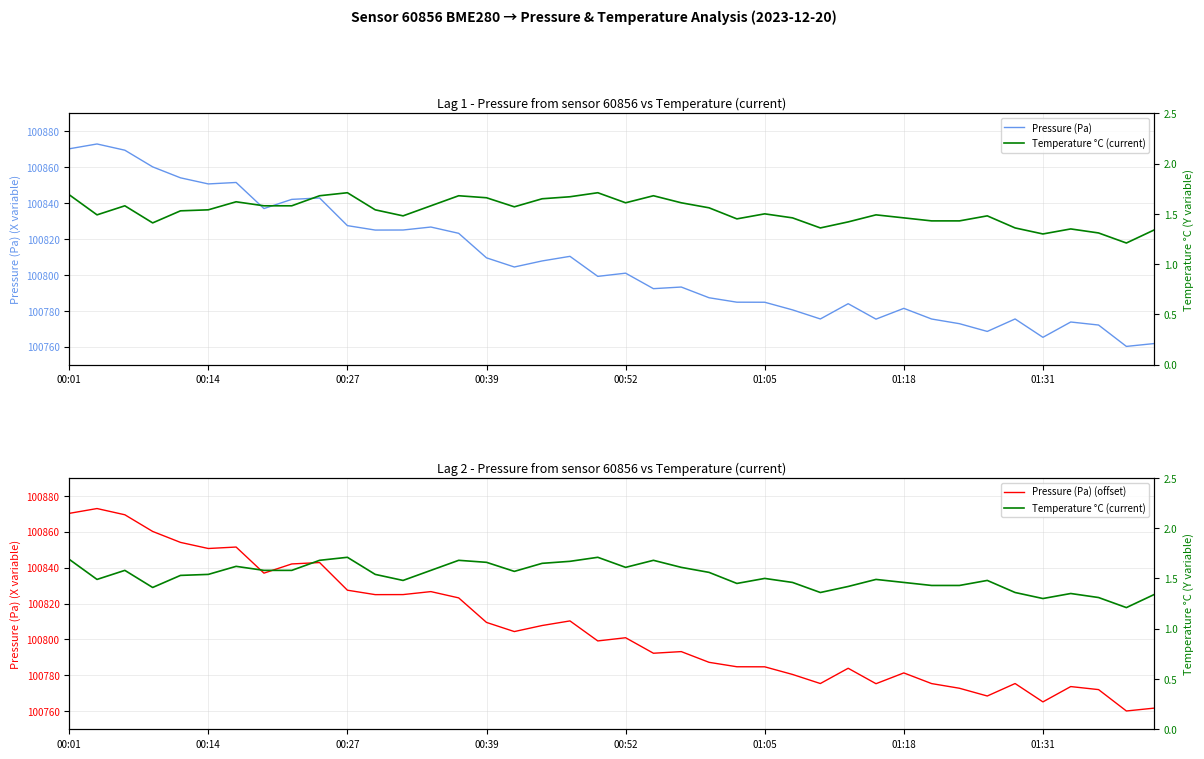

What is the maximum value for Pressure (Pa)?

100872.9